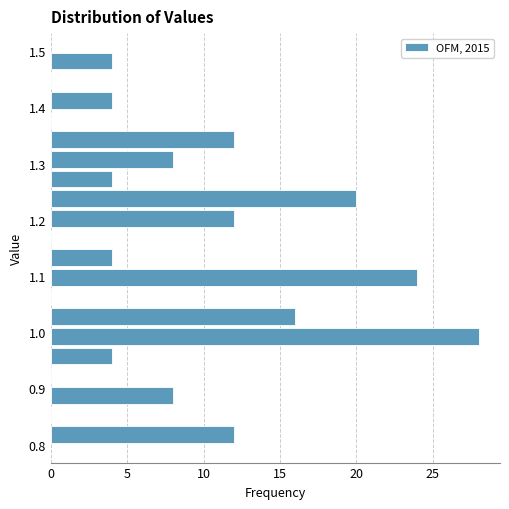

Around what value on the y-axis is the longest bar? Give the approximate position of its centre, as read against the axis.

0.99